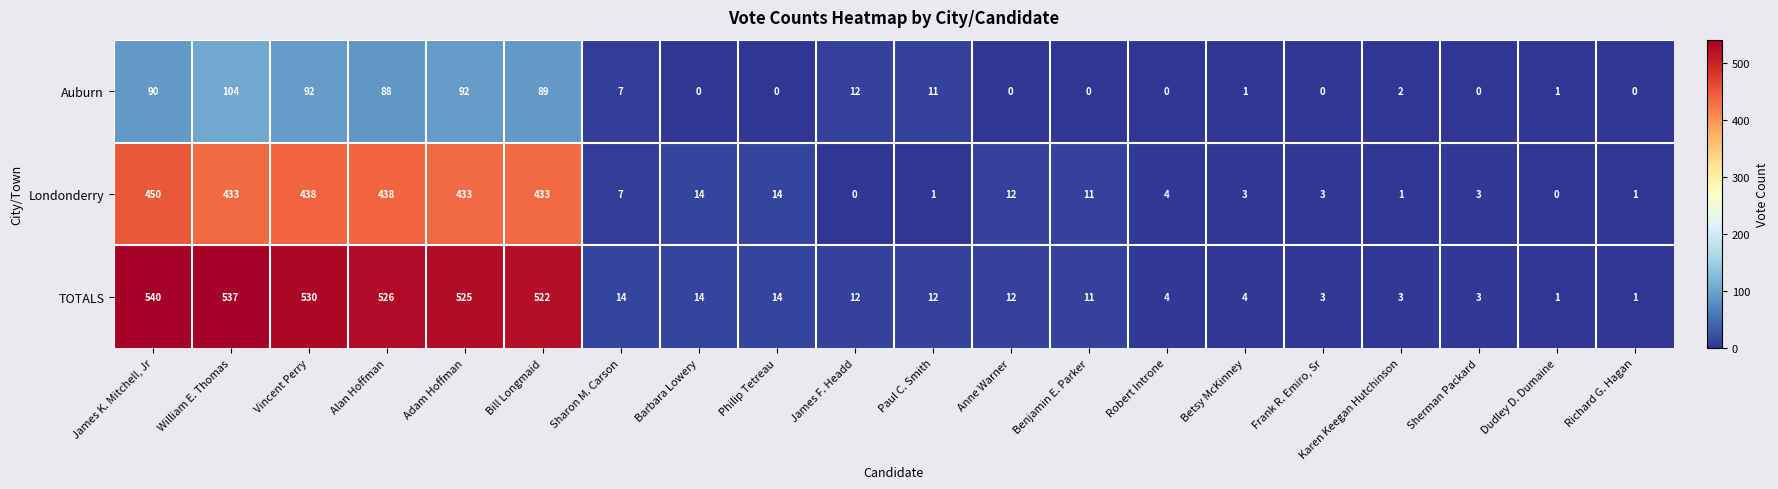

What is the greatest value displayed?

540